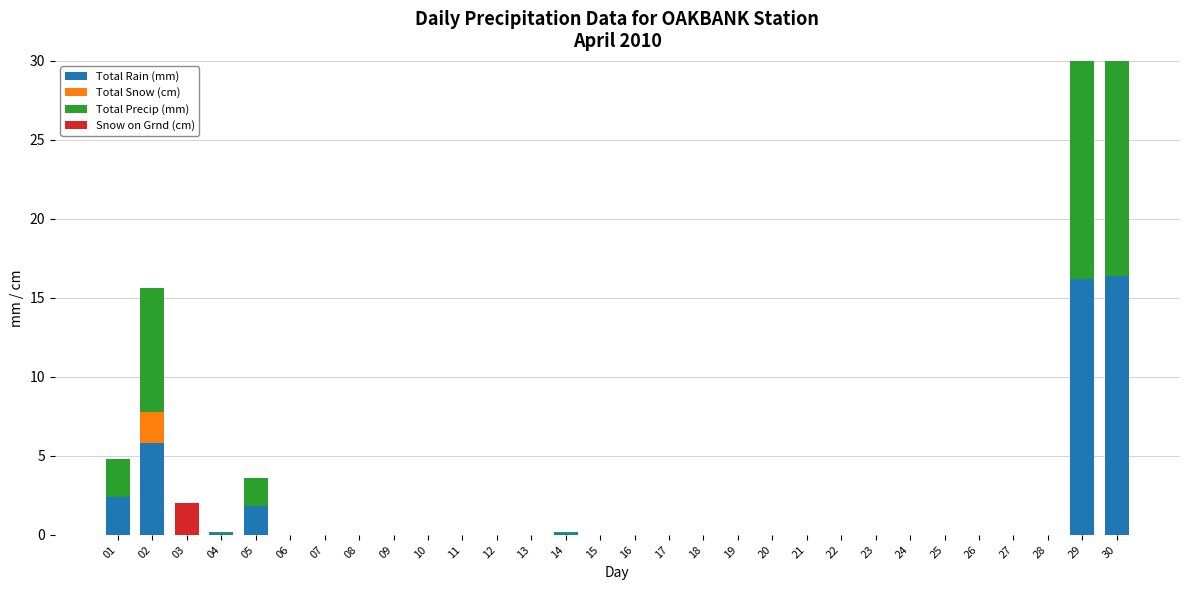

What is the greatest value displayed?

16.4